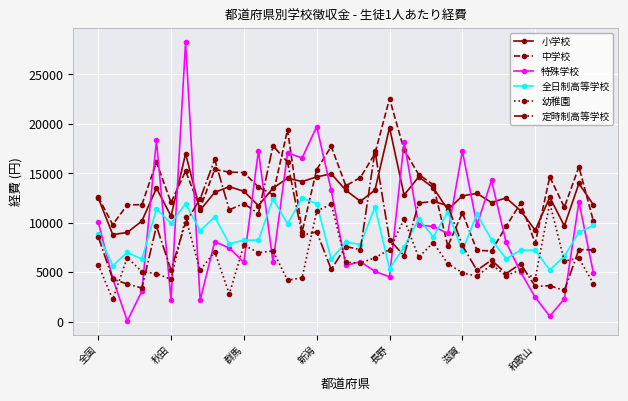

True or false: 幼稚園 and 中学校 cross at least once.

False